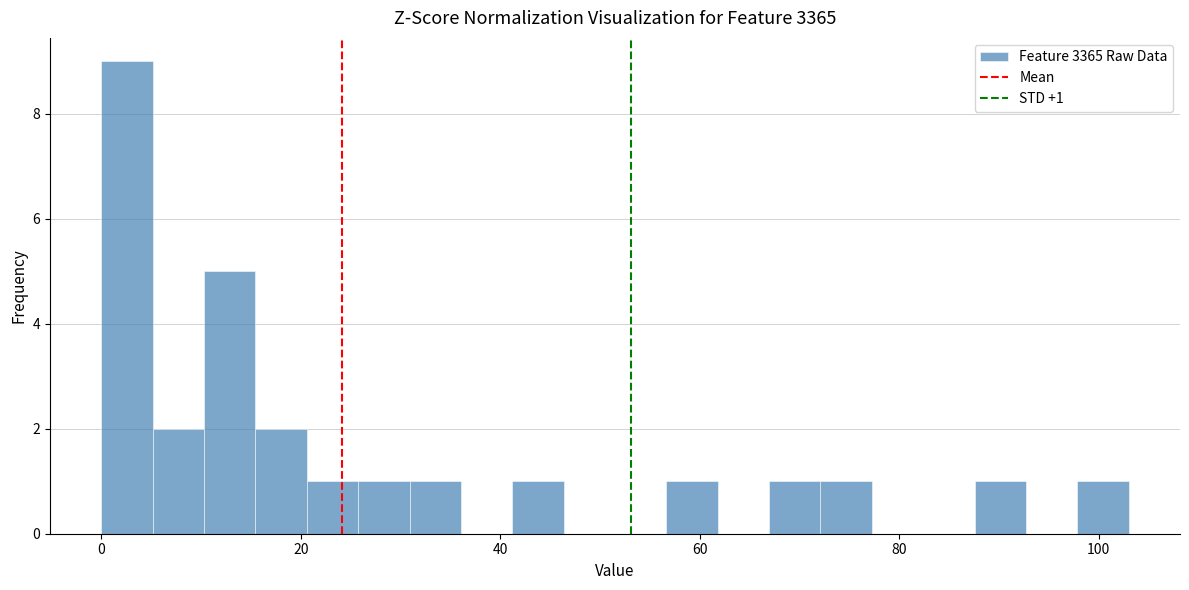

Around what value on the x-axis is the tallest bar? Give the approximate position of its centre, as read against the axis.

2